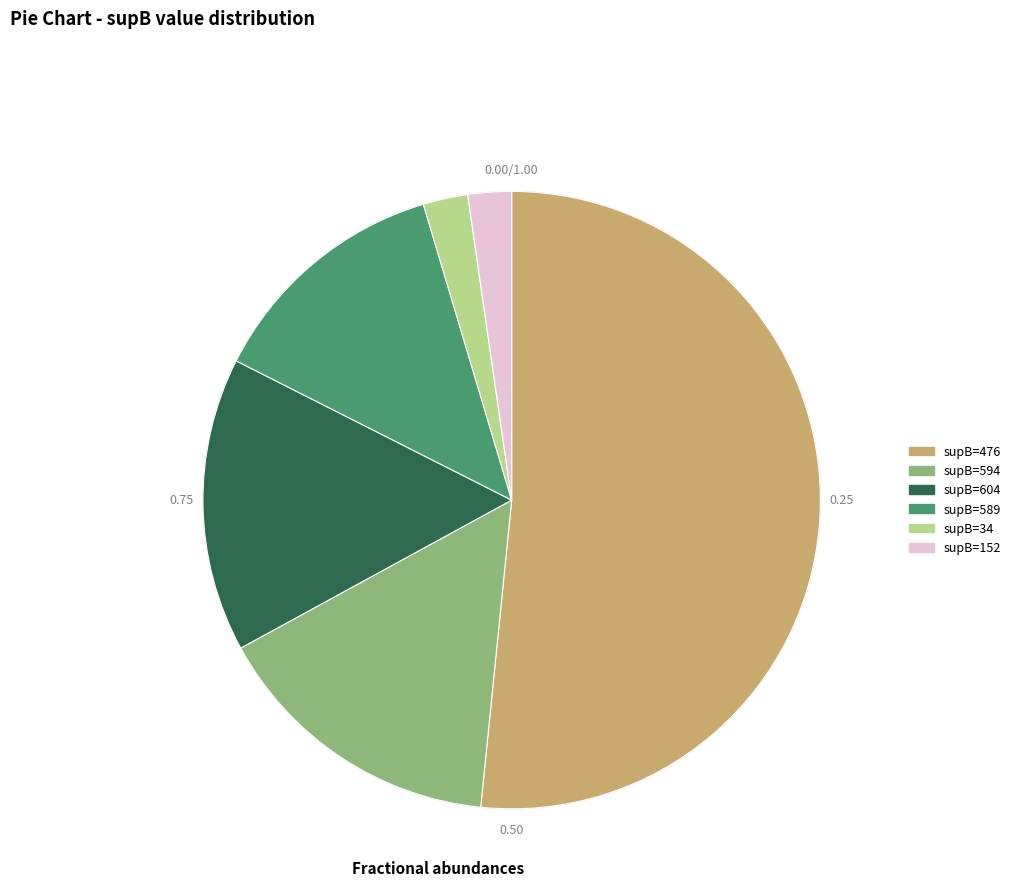

Is there a majority slice in this chart?

Yes